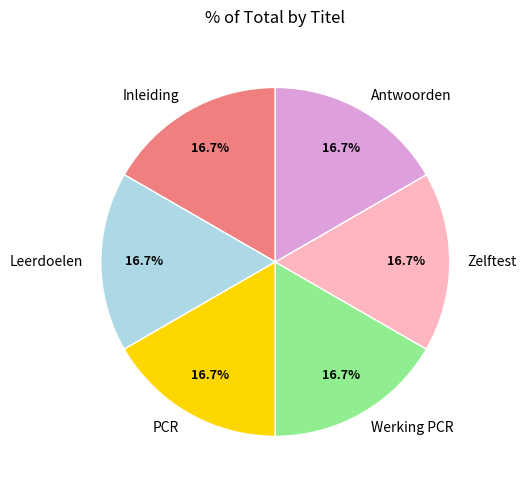

Does PCR account for over 50% of the chart?

No